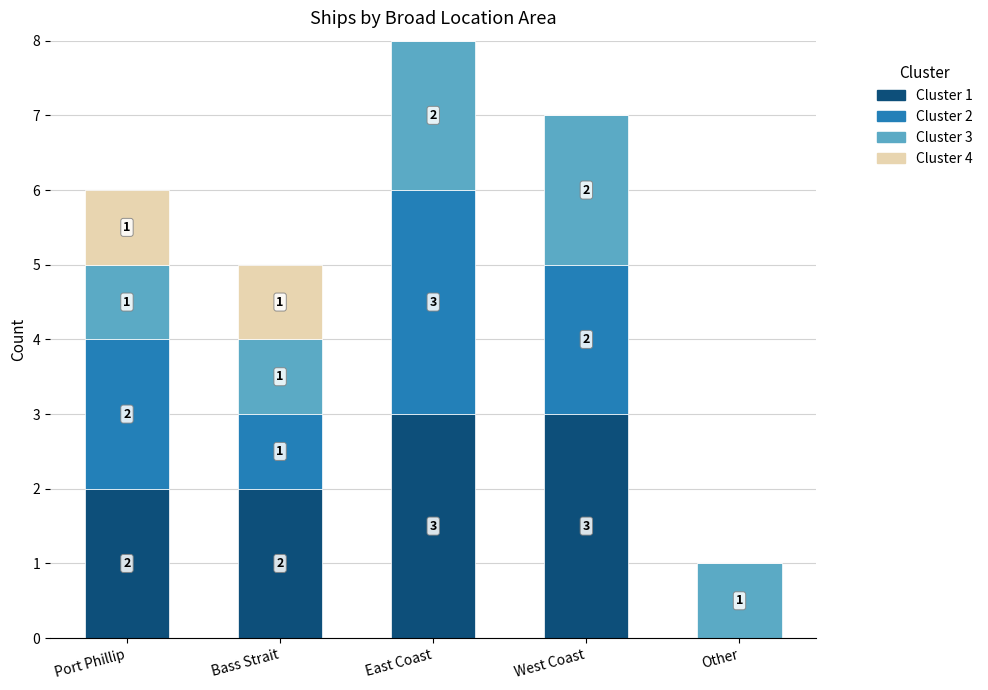

What is the total value across all series at East Coast?

8